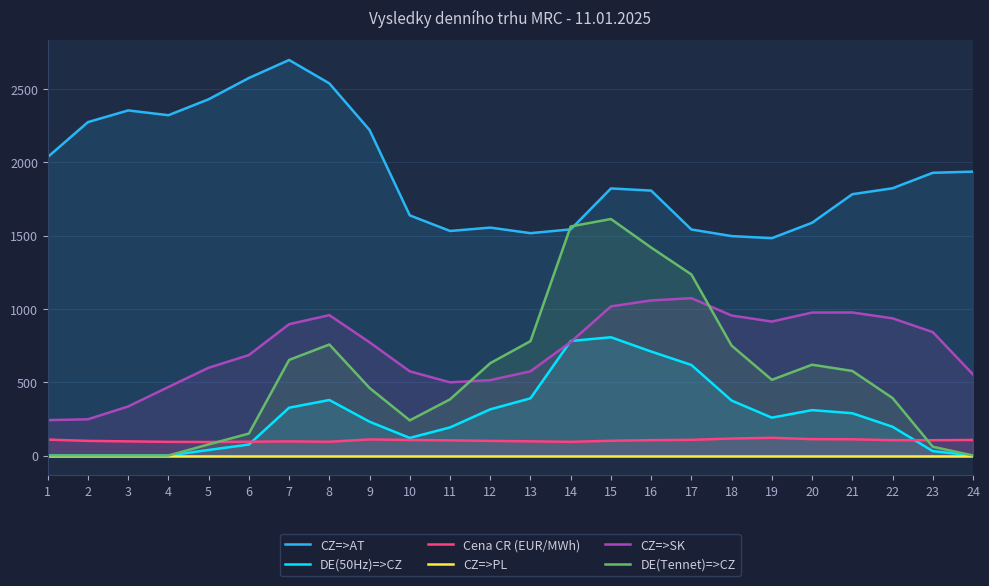

At 12, list the series in order from smallest to largest.

CZ=>PL, Cena CR (EUR/MWh), DE(50Hz)=>CZ, CZ=>SK, DE(Tennet)=>CZ, CZ=>AT